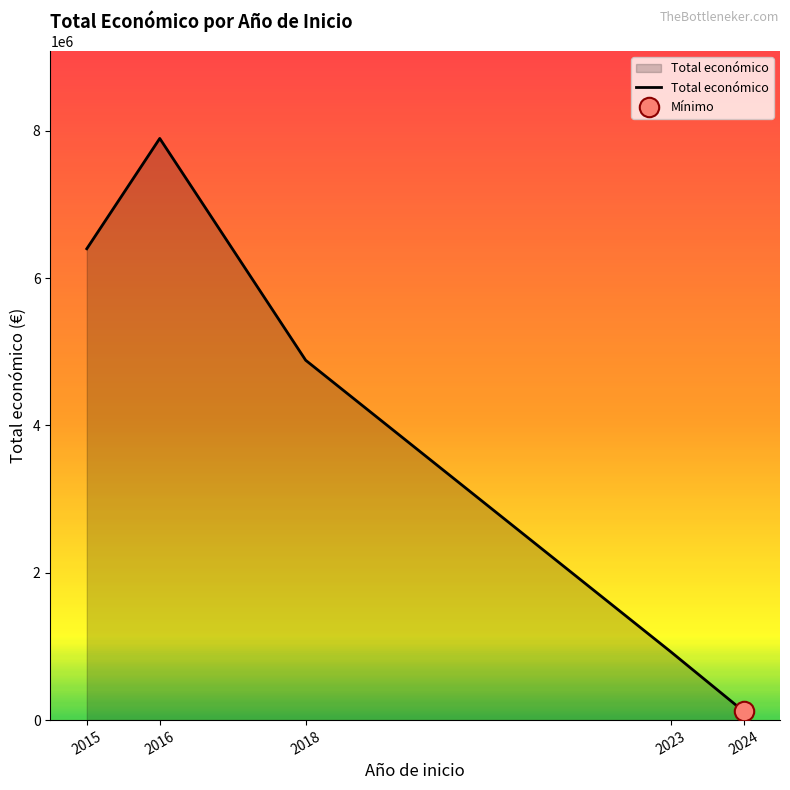

Reading left to right, what are all the values shown in this chart?

2015=6398152	2016=7895657	2018=4884493	2023=929999	2024=120000